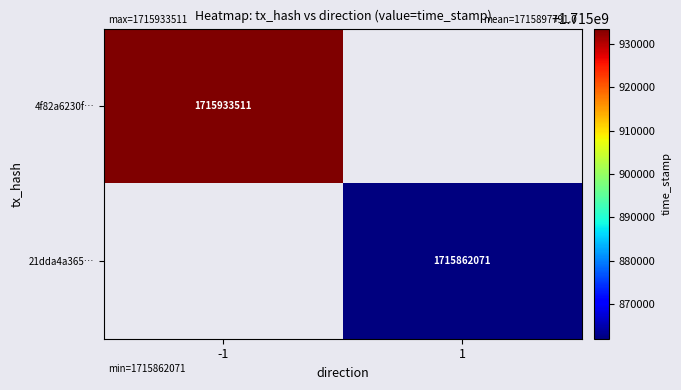

True or false: 4f82a6230f… has a value of 2821708764 at -1.

False